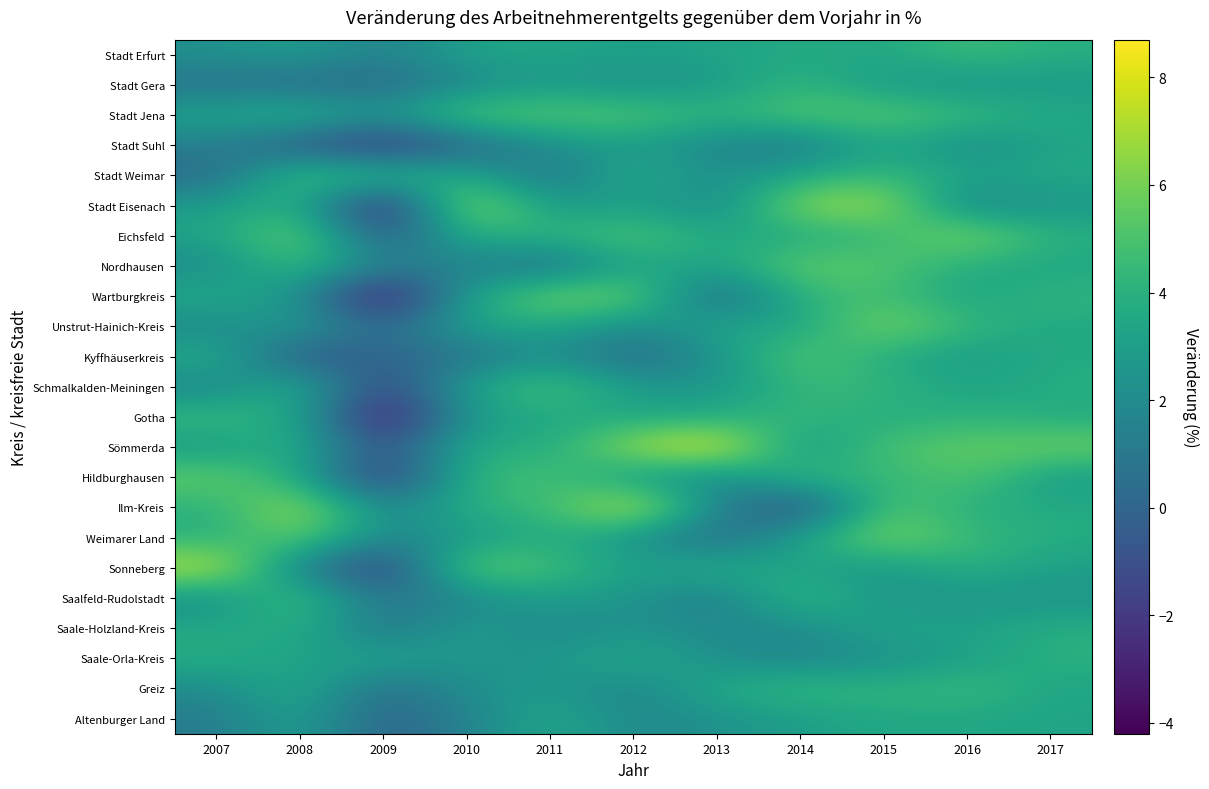

Reading left to right, list all the values displayed in this chart.

Stadt Erfurt: 2007=2.3	2008=3.0	2009=1.4	2010=3.3	2011=3.4	2012=3.1	2013=3.3	2014=3.7	2015=3.5	2016=4.7	2017=3.9
Stadt Gera: 2007=0.6	2008=0.2	2009=0.1	2010=1.8	2011=2.8	2012=2.1	2013=2.8	2014=4.3	2015=2.7	2016=2.4	2017=2.8
Stadt Jena: 2007=3.4	2008=4.5	2009=2.6	2010=5.6	2011=5.3	2012=5.4	2013=4.1	2014=5.4	2015=5.4	2016=4.7	2017=3.6
Stadt Suhl: 2007=1.3	2008=-0.8	2009=-2.5	2010=-0.2	2011=2.3	2012=2.9	2013=1.7	2014=1.0	2015=3.6	2016=1.9	2017=3.3
Stadt Weimar: 2007=0.2	2008=5.1	2009=4.6	2010=3.7	2011=0.5	2012=4.1	2013=2.0	2014=3.6	2015=4.5	2016=3.3	2017=3.6
Stadt Eisenach: 2007=2.9	2008=4.2	2009=-3.8	2010=7.4	2011=2.6	2012=3.1	2013=1.7	2014=6.7	2015=6.9	2016=1.4	2017=2.6
Eichsfeld: 2007=3.3	2008=6.2	2009=-1.1	2010=4.1	2011=4.2	2012=5.4	2013=3.5	2014=3.5	2015=4.3	2016=6.6	2017=4.0
Nordhausen: 2007=1.9	2008=4.8	2009=1.5	2010=1.6	2011=0.3	2012=3.5	2013=3.2	2014=5.8	2015=5.3	2016=3.7	2017=3.4
Wartburgkreis: 2007=3.8	2008=2.4	2009=-4.2	2010=3.3	2011=6.2	2012=5.9	2013=-0.2	2014=4.2	2015=4.9	2016=3.2	2017=4.3
Unstrut-Hainich-Kreis: 2007=1.7	2008=3.2	2009=-0.1	2010=3.4	2011=3.5	2012=2.0	2013=3.5	2014=3.2	2015=6.4	2016=4.4	2017=3.5
Kyffhäuserkreis: 2007=4.0	2008=-1.0	2009=0.1	2010=0.5	2011=2.4	2012=0.0	2013=2.4	2014=5.5	2015=3.7	2016=2.8	2017=3.7
Schmalkalden-Meiningen: 2007=1.5	2008=4.3	2009=-1.9	2010=3.4	2011=5.2	2012=2.8	2013=2.5	2014=4.4	2015=4.4	2016=3.2	2017=3.9
Gotha: 2007=4.7	2008=3.5	2009=-4.0	2010=2.8	2011=3.6	2012=3.4	2013=3.6	2014=4.6	2015=3.6	2016=4.2	2017=3.6
Sömmerda: 2007=2.7	2008=4.3	2009=-1.5	2010=4.0	2011=3.5	2012=7.1	2013=8.7	2014=2.2	2015=5.1	2016=5.6	2017=6.0
Hildburghausen: 2007=5.8	2008=3.6	2009=-2.5	2010=4.3	2011=5.0	2012=2.6	2013=1.7	2014=4.7	2015=4.1	2016=5.4	2017=2.8
Ilm-Kreis: 2007=3.9	2008=7.2	2009=1.5	2010=4.0	2011=4.5	2012=8.2	2013=1.6	2014=-1.6	2015=5.4	2016=3.8	2017=3.7
Weimarer Land: 2007=3.9	2008=5.8	2009=1.7	2010=2.7	2011=3.9	2012=2.3	2013=0.1	2014=3.4	2015=6.4	2016=4.5	2017=3.8
Sonneberg: 2007=7.7	2008=1.3	2009=-2.4	2010=6.0	2011=4.8	2012=3.1	2013=4.0	2014=3.1	2015=2.6	2016=4.1	2017=3.1
Saalfeld-Rudolstadt: 2007=2.1	2008=5.2	2009=0.6	2010=1.7	2011=3.1	2012=2.5	2013=1.1	2014=4.8	2015=2.4	2016=2.5	2017=2.4
Saale-Holzland-Kreis: 2007=3.5	2008=3.9	2009=0.6	2010=3.1	2011=1.8	2012=2.4	2013=1.9	2014=1.9	2015=3.6	2016=3.1	2017=3.9
Saale-Orla-Kreis: 2007=3.9	2008=3.1	2009=3.4	2010=2.5	2011=2.5	2012=3.9	2013=2.1	2014=1.7	2015=2.1	2016=3.1	2017=4.0
Greiz: 2007=2.0	2008=3.9	2009=0.3	2010=2.3	2011=2.8	2012=1.5	2013=3.8	2014=4.5	2015=4.2	2016=4.6	2017=3.4
Altenburger Land: 2007=1.1	2008=3.3	2009=-0.3	2010=1.5	2011=3.7	2012=1.8	2013=2.3	2014=3.0	2015=3.5	2016=3.5	2017=3.3